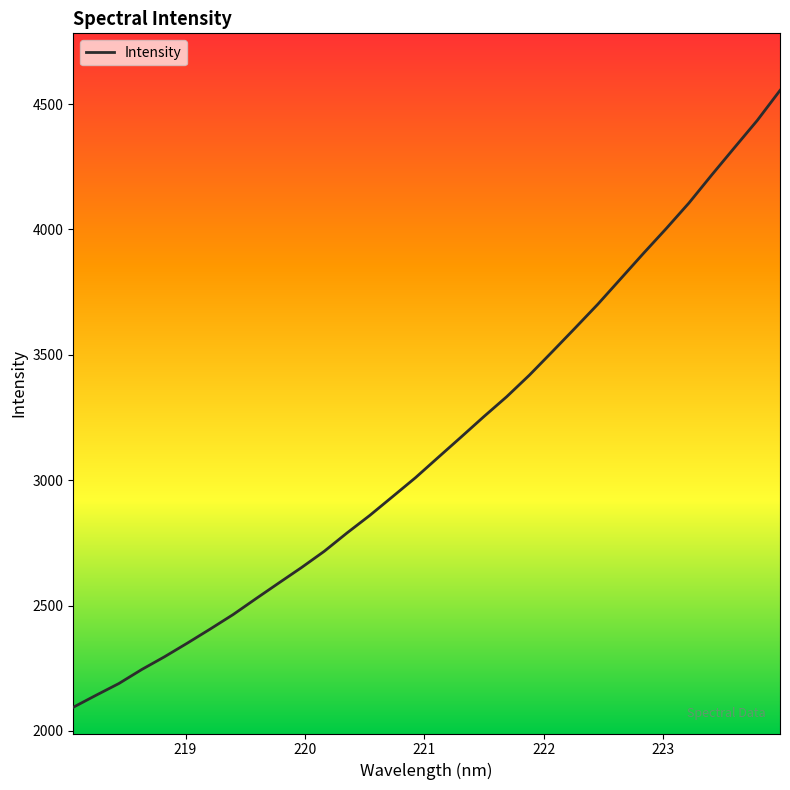

What is the difference between the maximum and minimum values?

2460.5